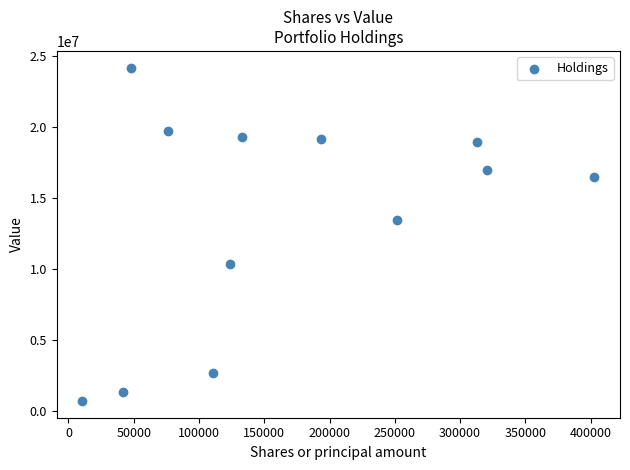

What is the average X value?

168756